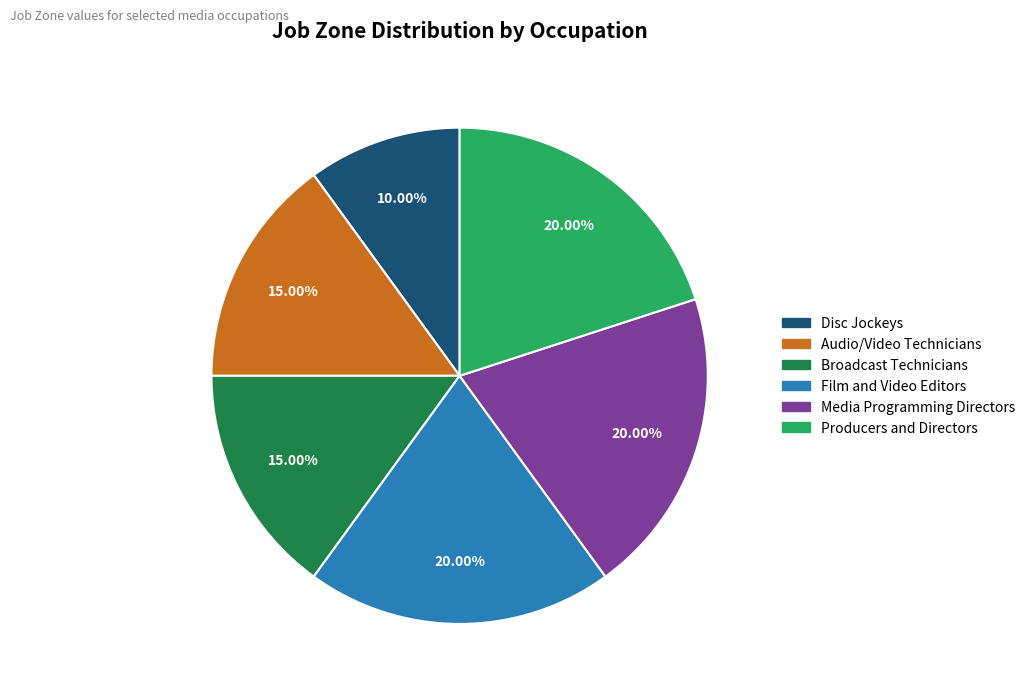

Is there a majority slice in this chart?

No